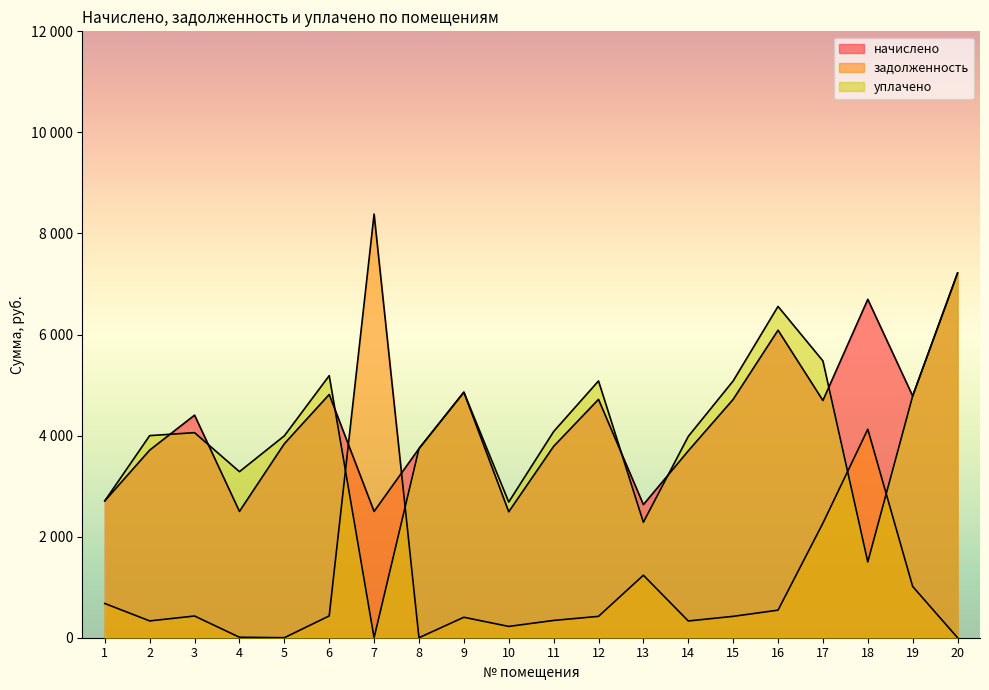

Which series ends up on top after the final intersection of начислено and задолженность?

начислено